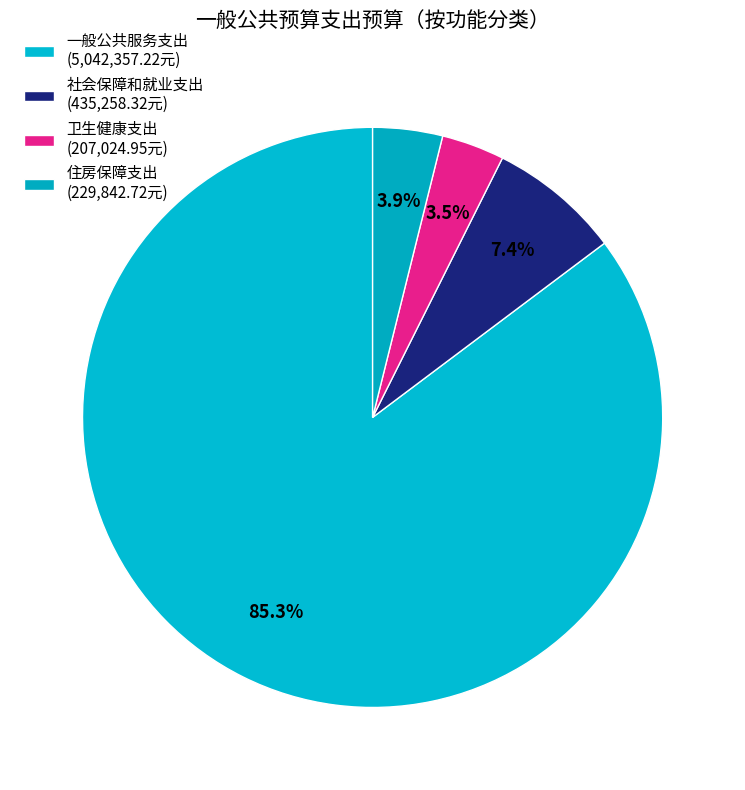

How many slices are in this pie chart?

4